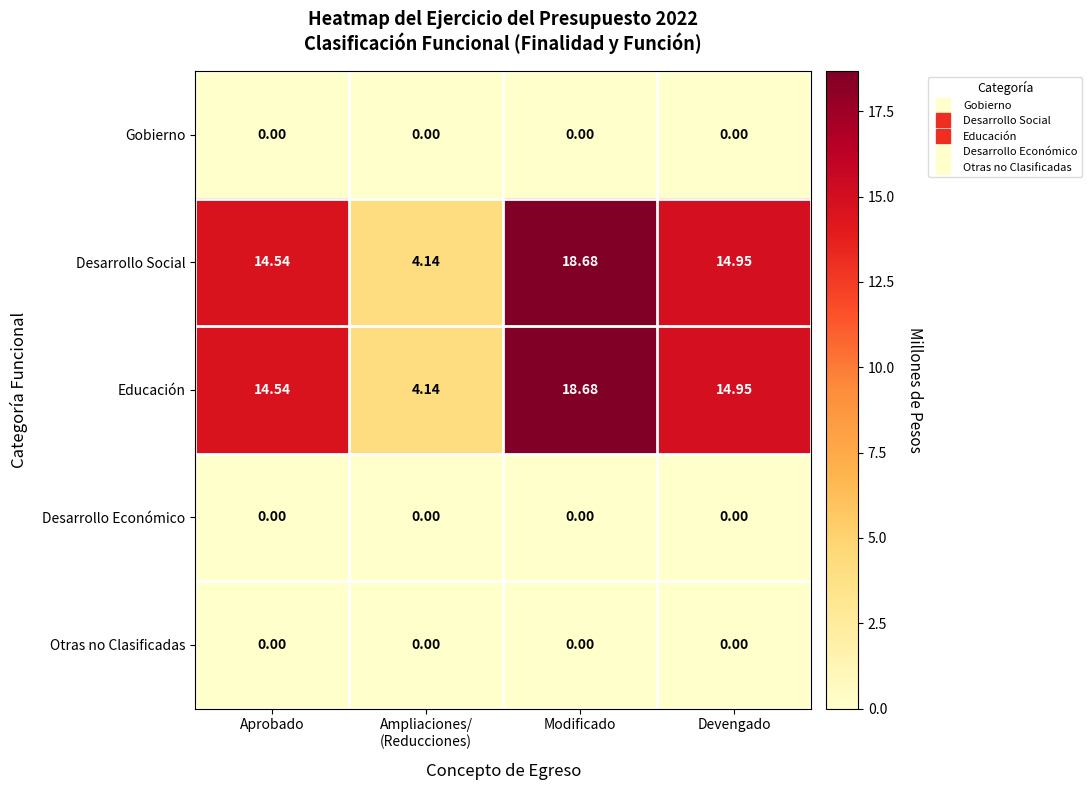

How many categories are shown in the chart?

4